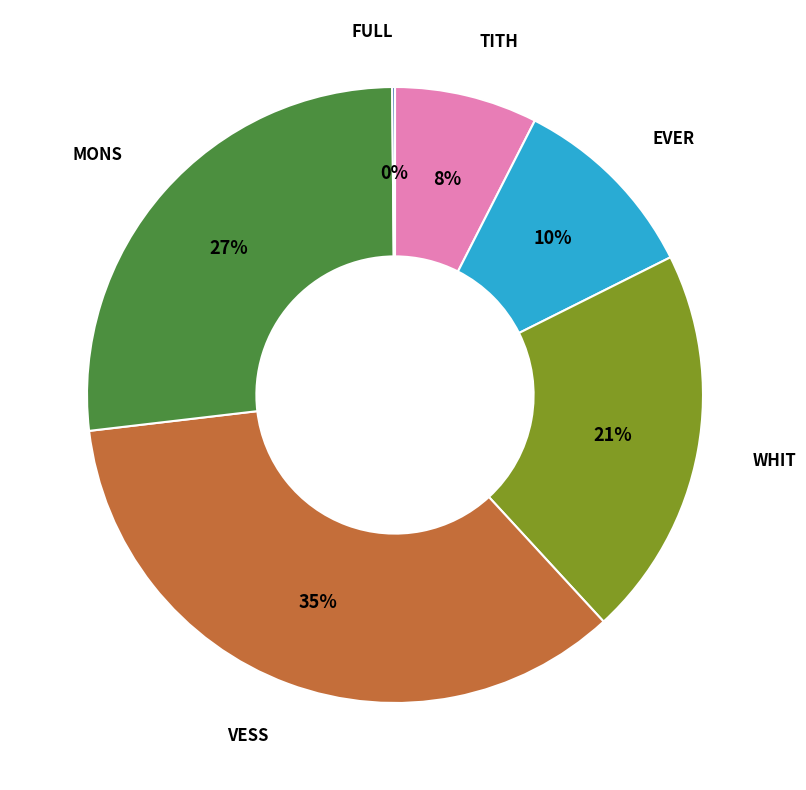

To the nearest percent, what is the average slice percentage?

17%